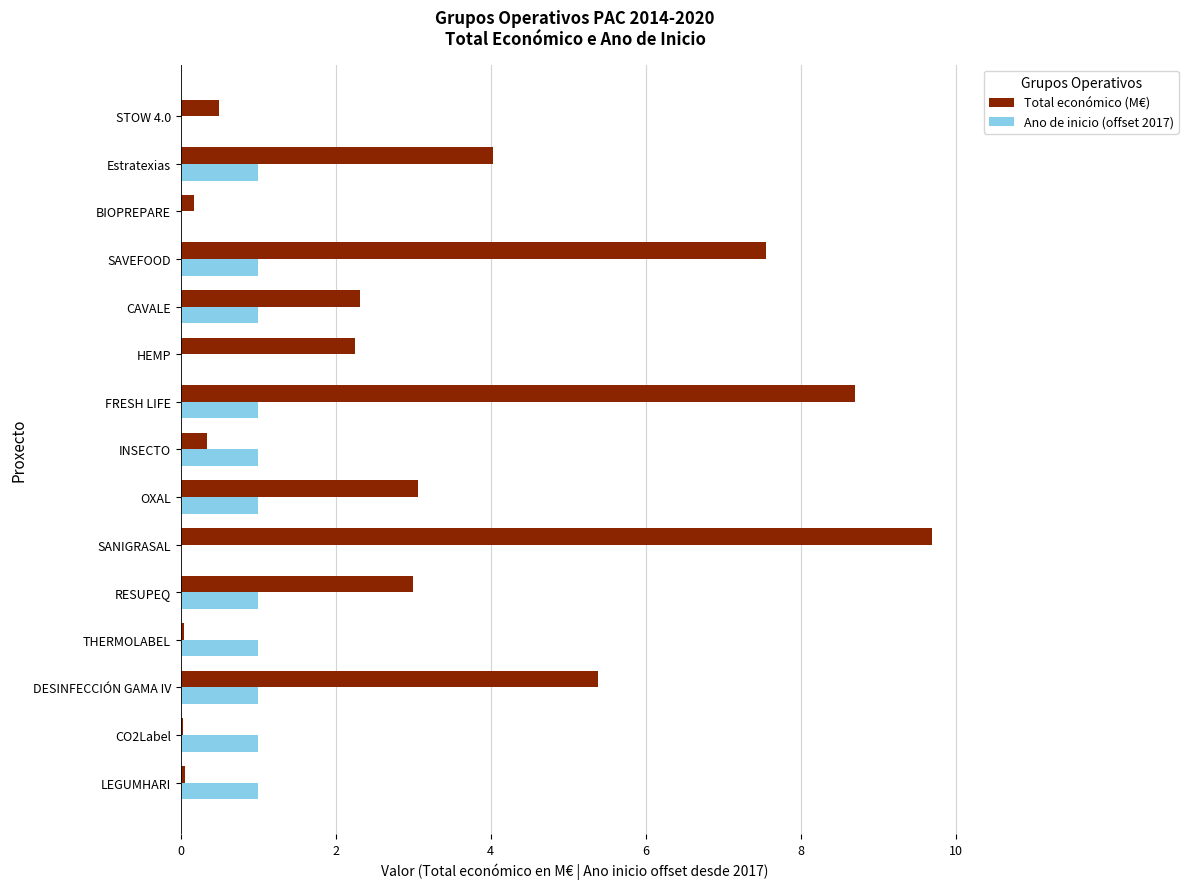

Which label corresponds to the largest value in the chart?

SANIGRASAL